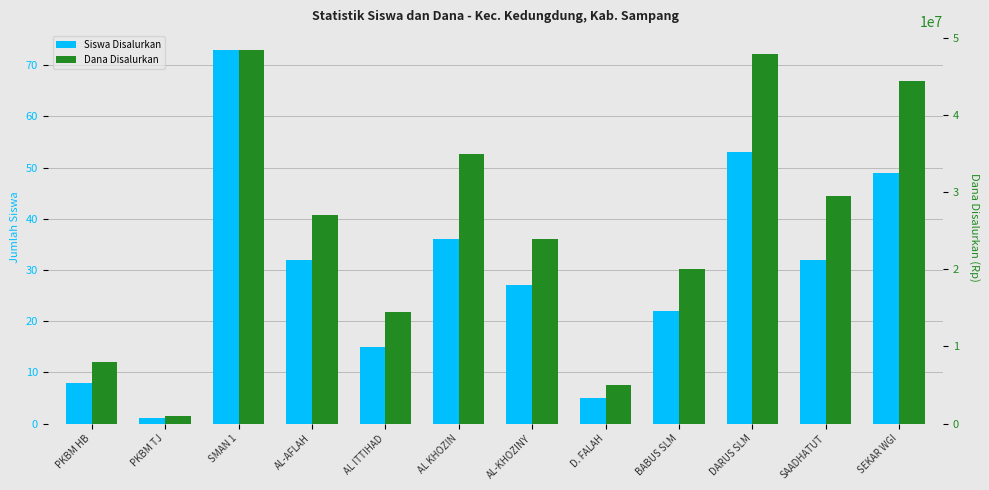

What is the label of the 6th bar from the left?

AL KHOZIN